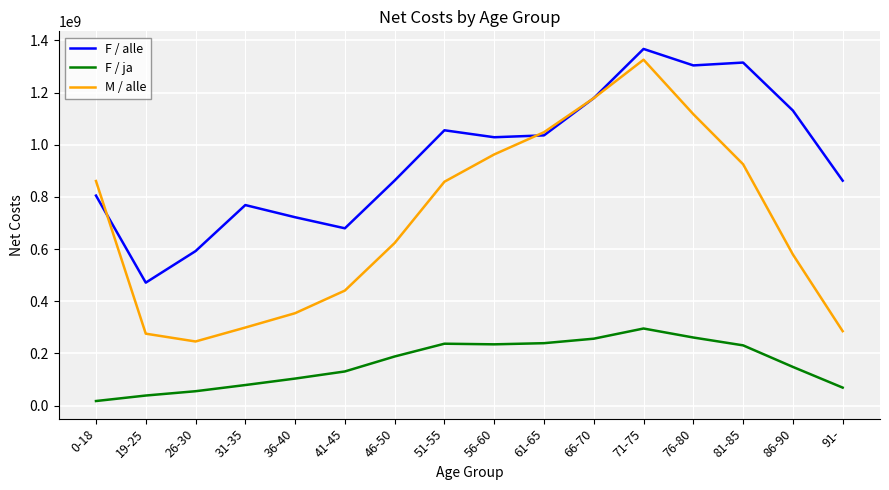

Which series has the largest range (max minus min)?

M / alle